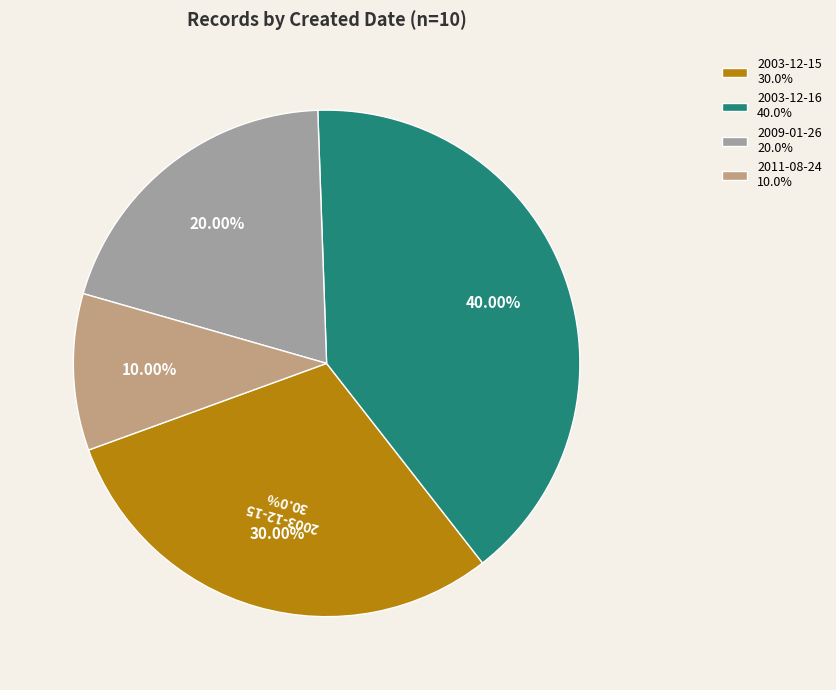

Is it true that 2003-12-16 (14872) is 15% of the pie?

False